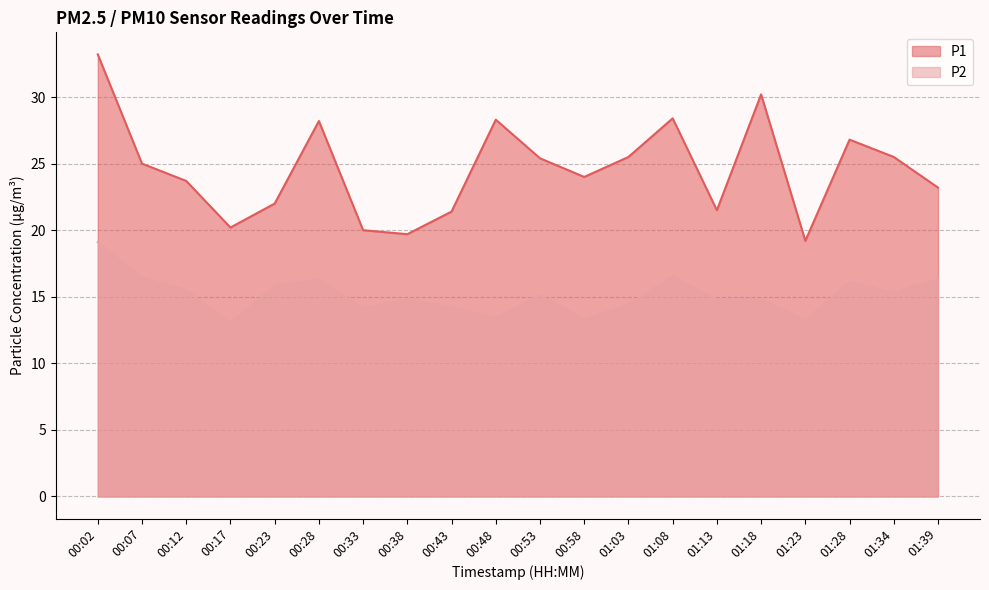

What is the difference between the maximum and minimum values in the P1 series?

14.0